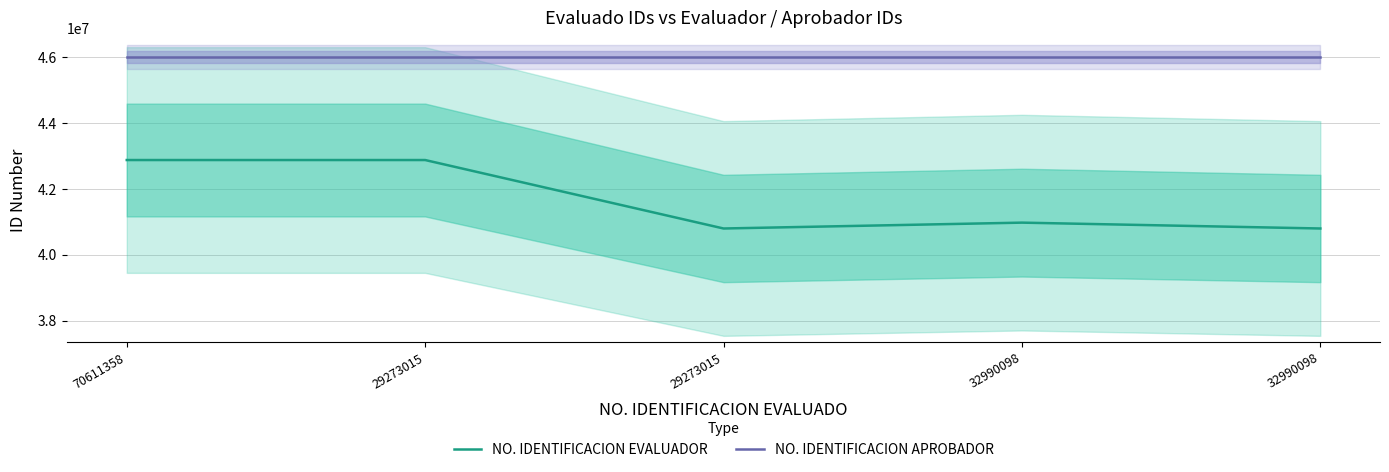

Is the value of NO. IDENTIFICACION EVALUADOR at 29273015 greater than the value of NO. IDENTIFICACION APROBADOR at 32990098?

No